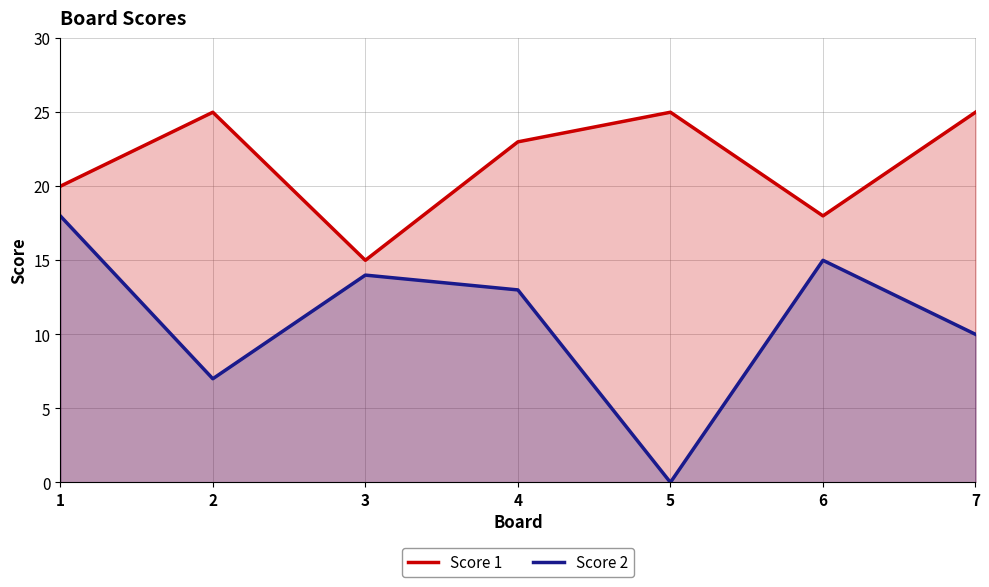

What is the average value of the Score 2 series?

11